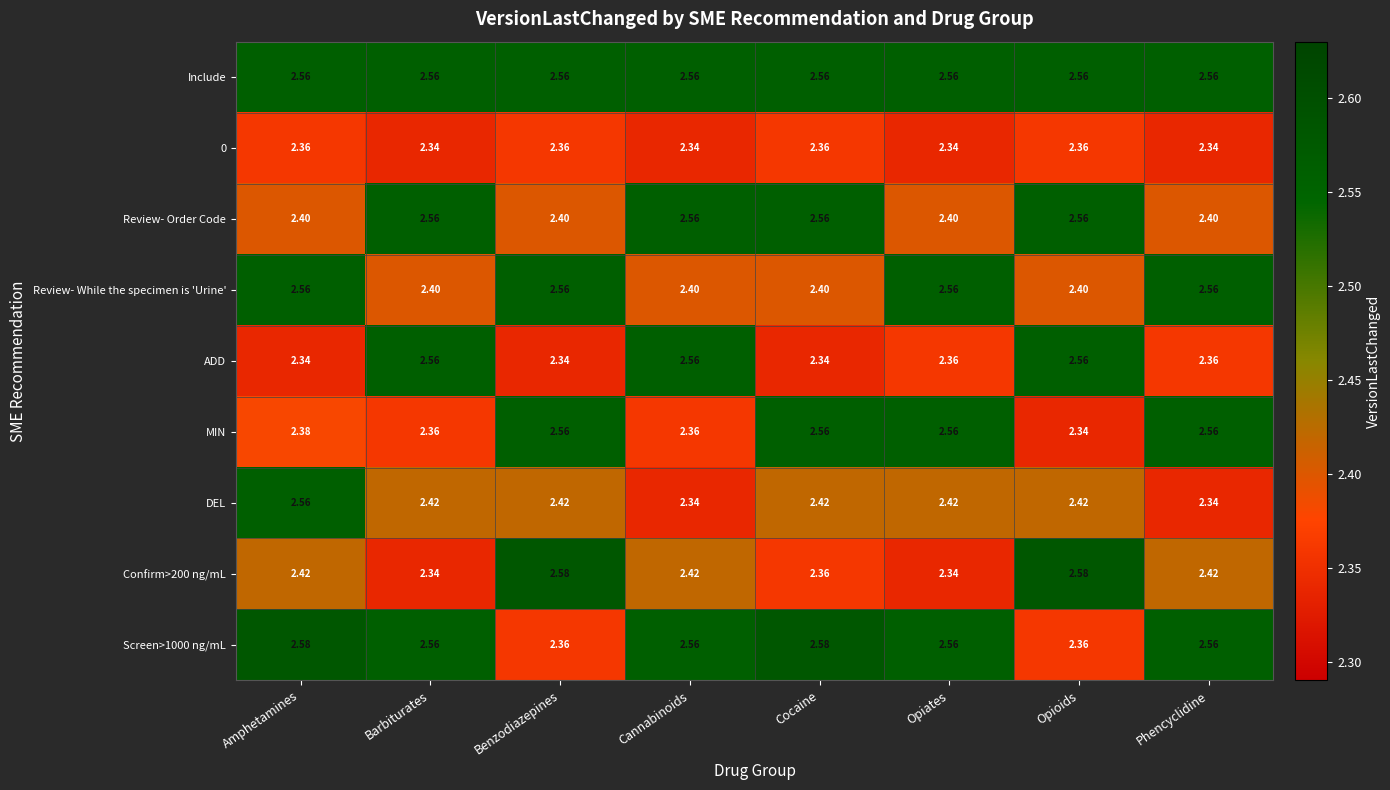

At which category is the sum across all series the highest?

Amphetamines